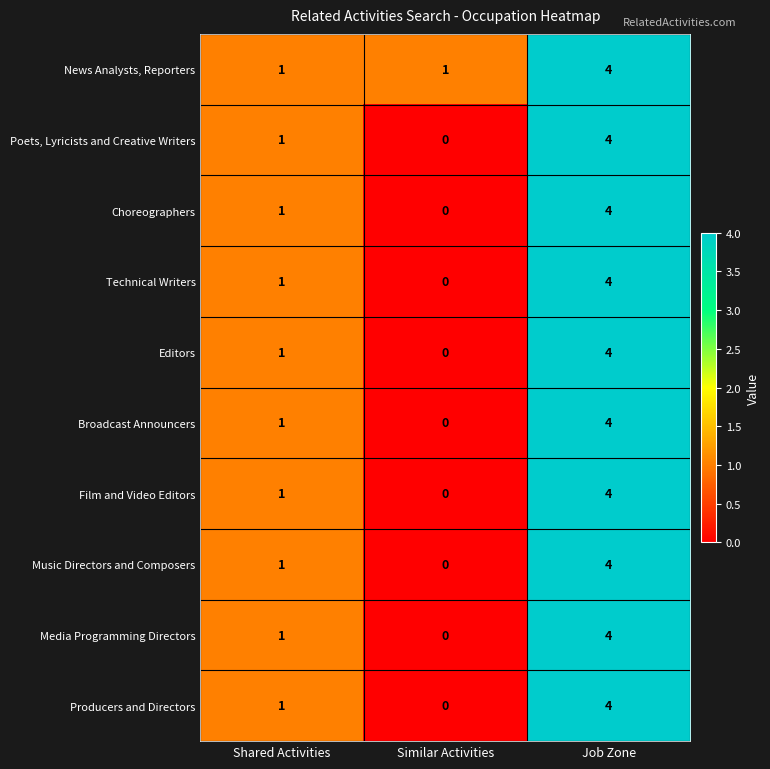

Reading left to right, what are all the values shown in this chart?

News Analysts, Reporters: 1	1	4
Poets, Lyricists and Creative Writers: 1	0	4
Choreographers: 1	0	4
Technical Writers: 1	0	4
Editors: 1	0	4
Broadcast Announcers: 1	0	4
Film and Video Editors: 1	0	4
Music Directors and Composers: 1	0	4
Media Programming Directors: 1	0	4
Producers and Directors: 1	0	4